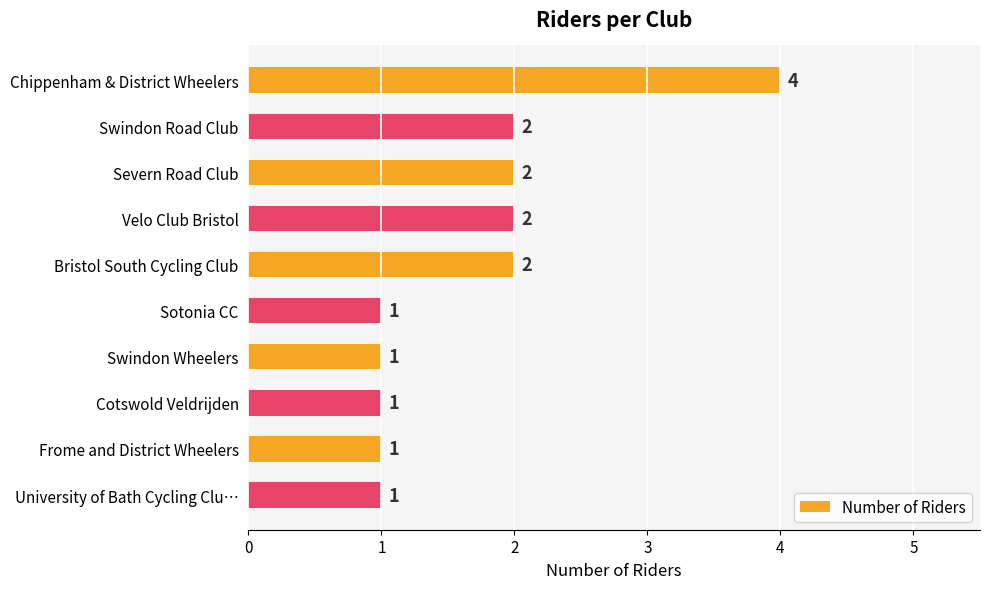

How many values are between 1 and 2?

9